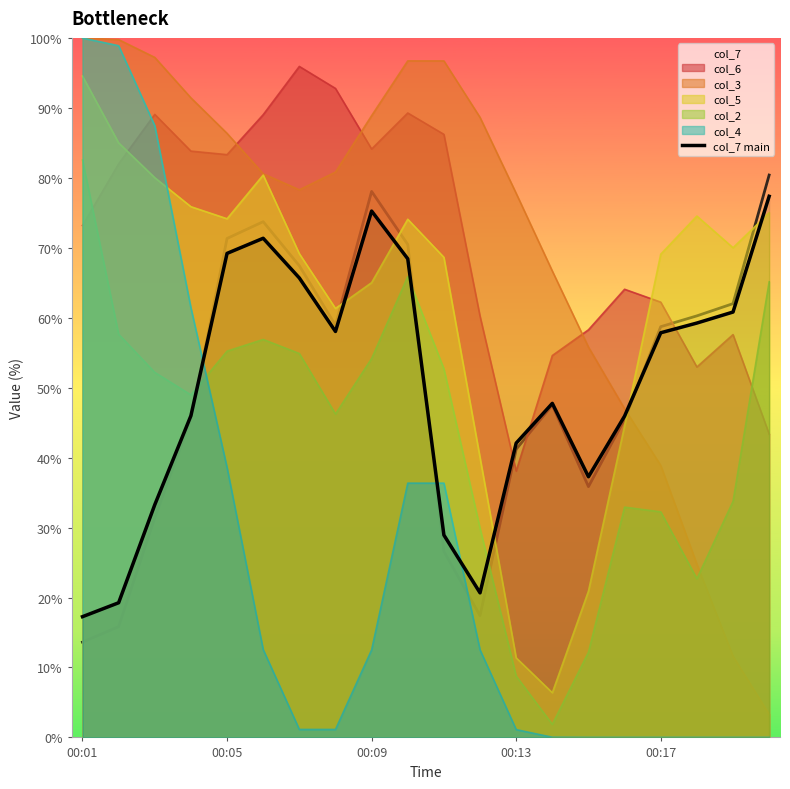

What is the maximum value for col_7?

80.4